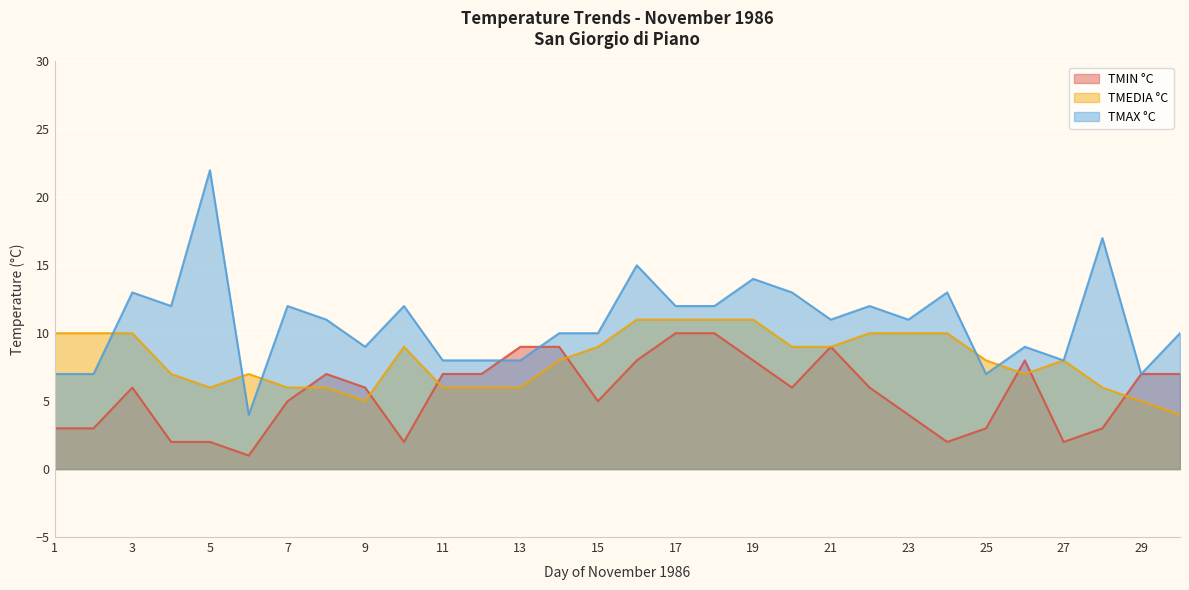

Which has a higher value, 3 or 9?

3